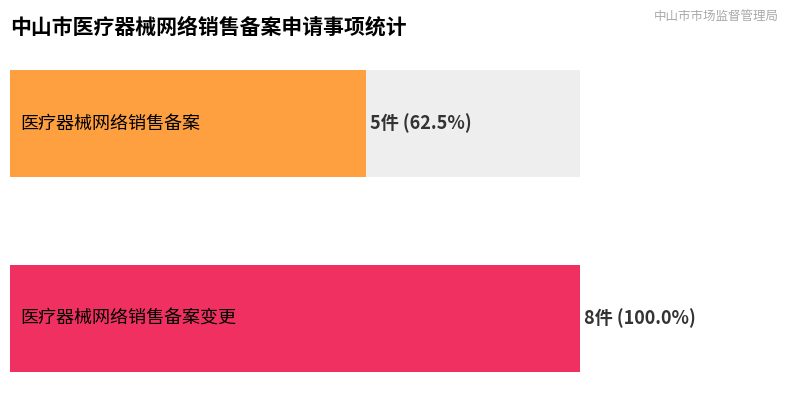

The 备案 series shows 11 at 医疗器械零售. True or false?

False